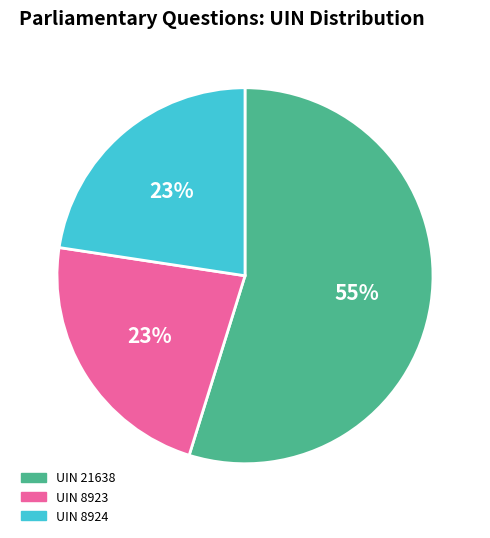

True or false: UIN 8924 accounts for 23% of the total.

True